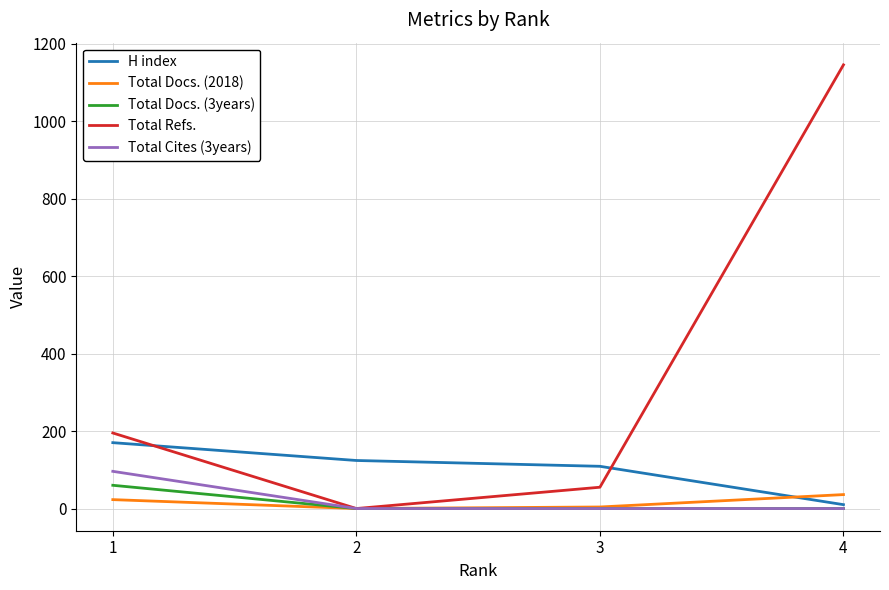

What is the minimum value for H index?

10